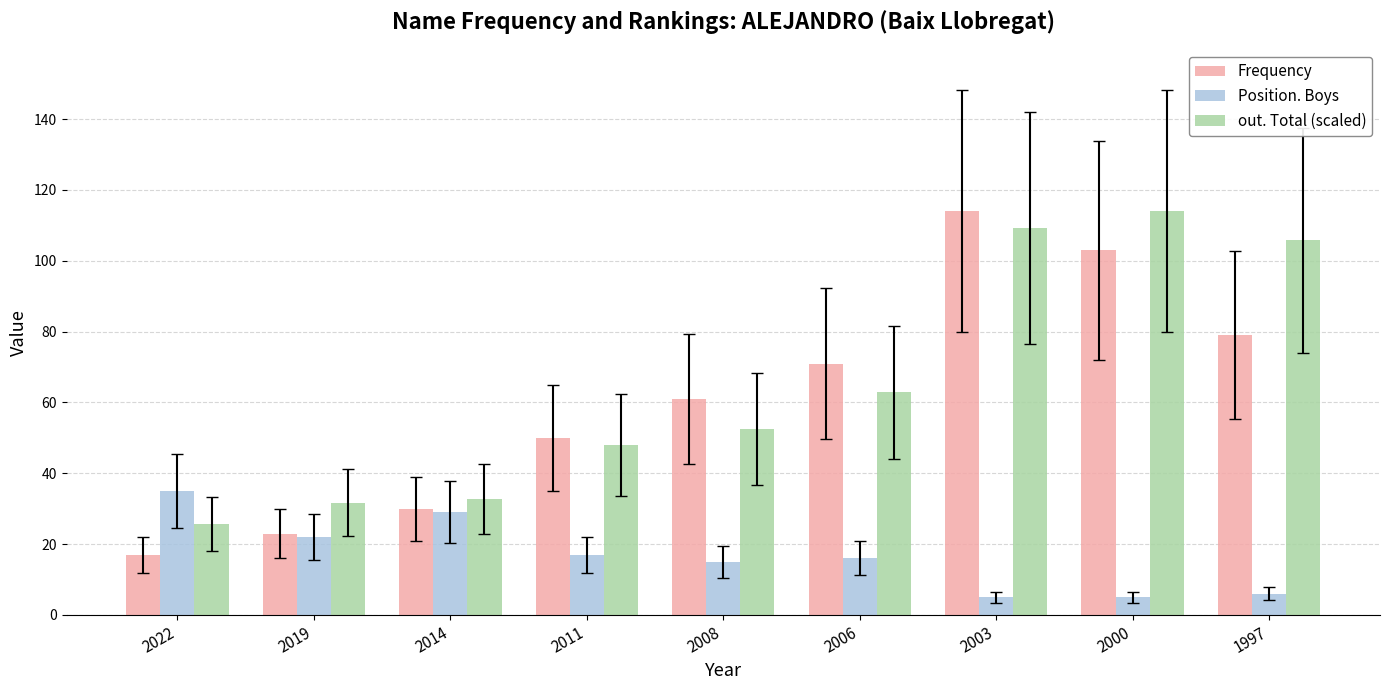

Reading left to right, what are all the values shown in this chart?

Frequency: 17.0	23.0	30.0	50.0	61.0	71.0	114.0	103.0	79.0
Position. Boys: 35.0	22.0	29.0	17.0	15.0	16.0	5.0	5.0	6.0
out. Total (scaled): 25.7	31.7	32.8	48.1	52.5	62.8	109.3	114.0	105.8